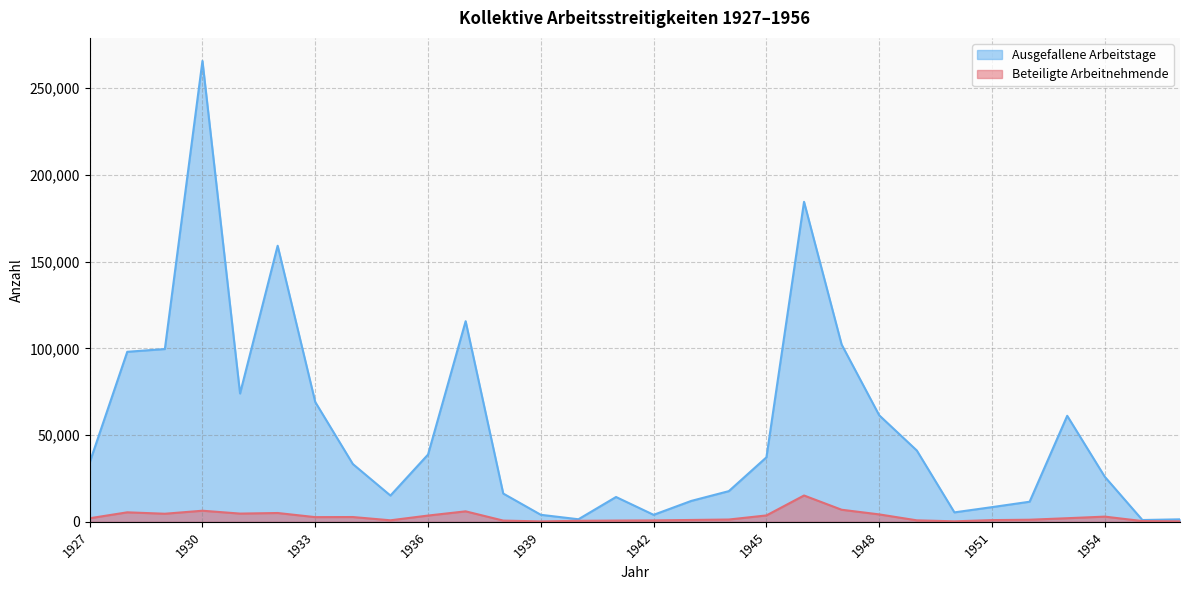

Which series has the widest spread of values?

Ausgefallene Arbeitstage